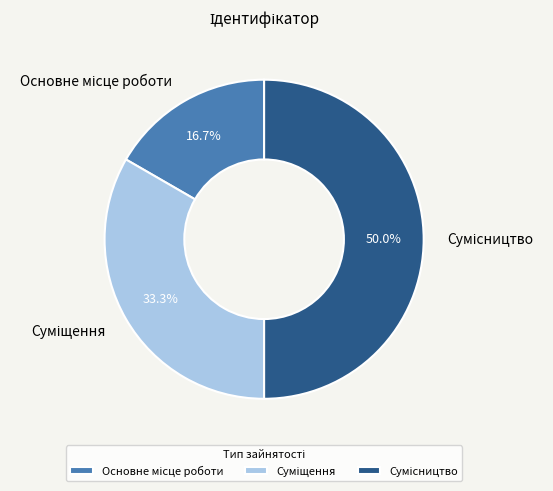

How many slices are in this pie chart?

3